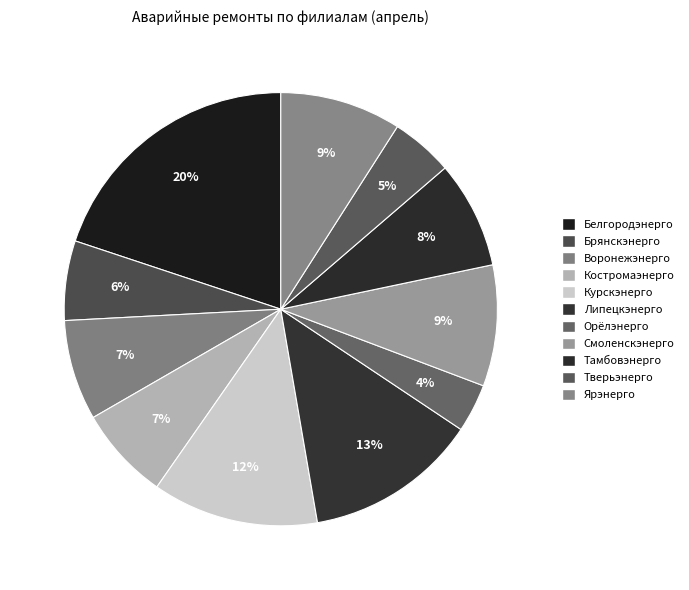

Is there any slice that represents more than half of the pie?

No